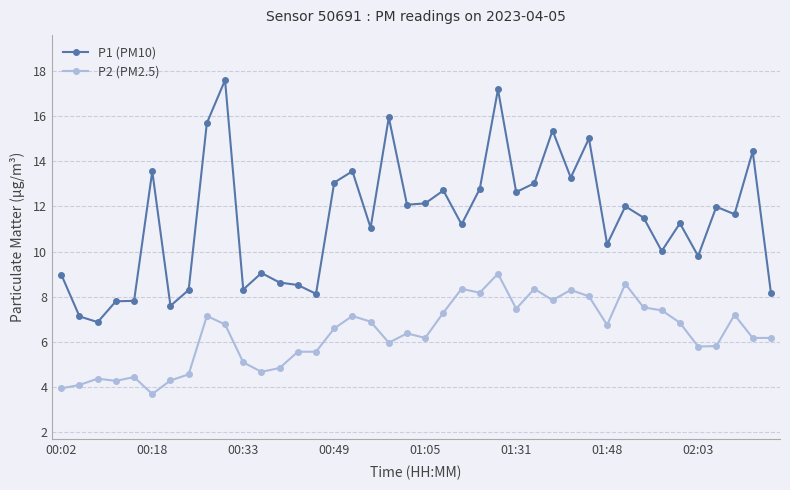

Which series has the largest total across all categories?

P1 (PM10)